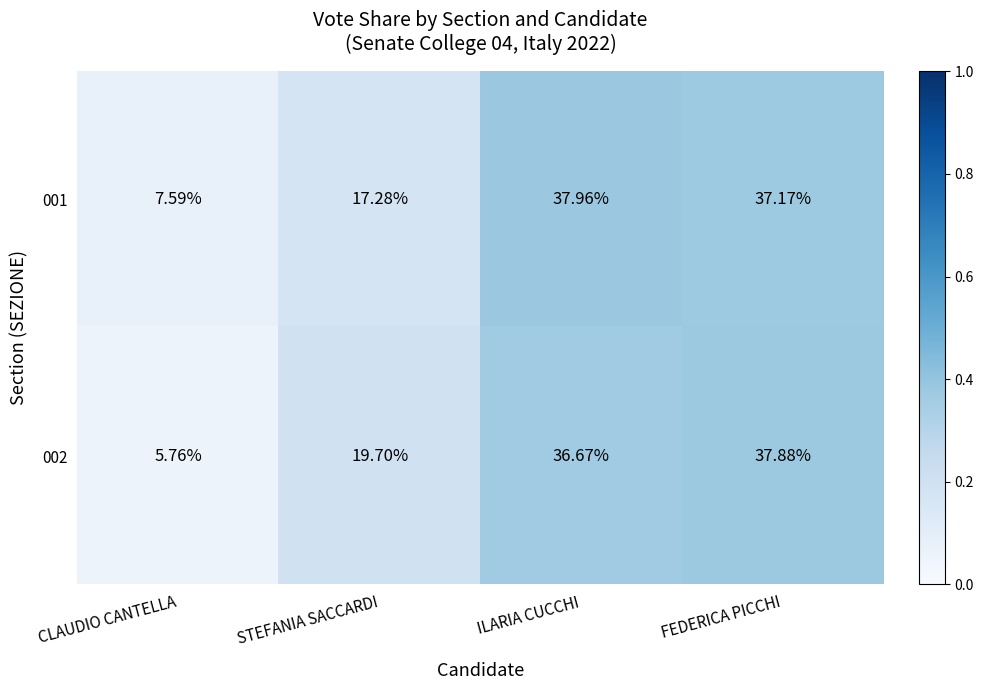

Rank the series by their maximum value, from highest to lowest.

001, 002